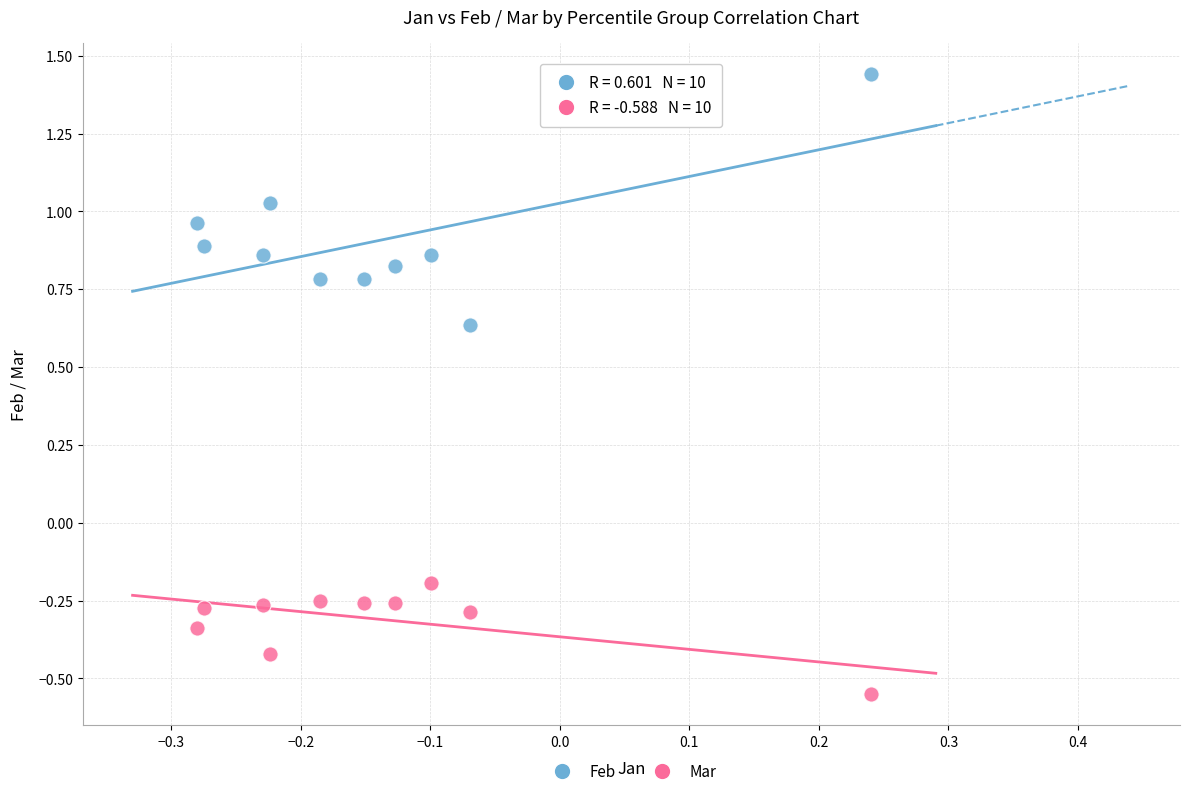

Across all data points, what is the range of X values (max minus min)?

0.5